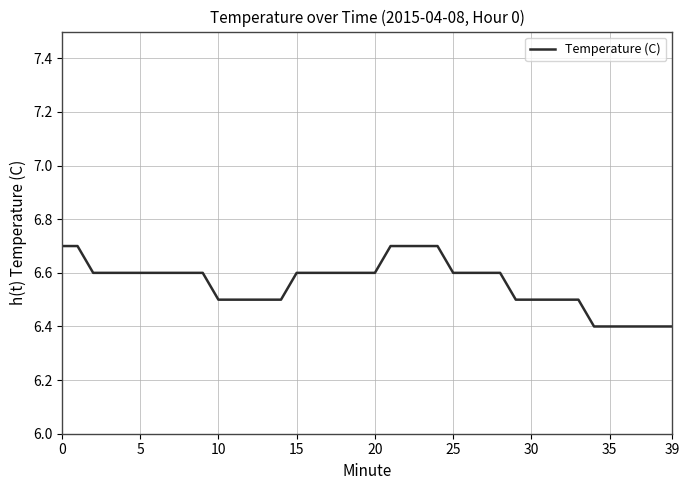

What is the greatest value displayed?

6.7